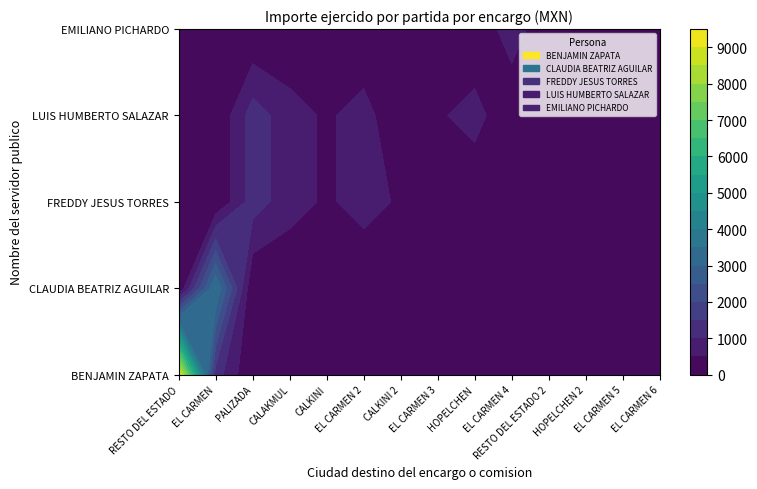

The FREDDY JESUS TORRES series shows -477 at RESTO DEL ESTADO. True or false?

False